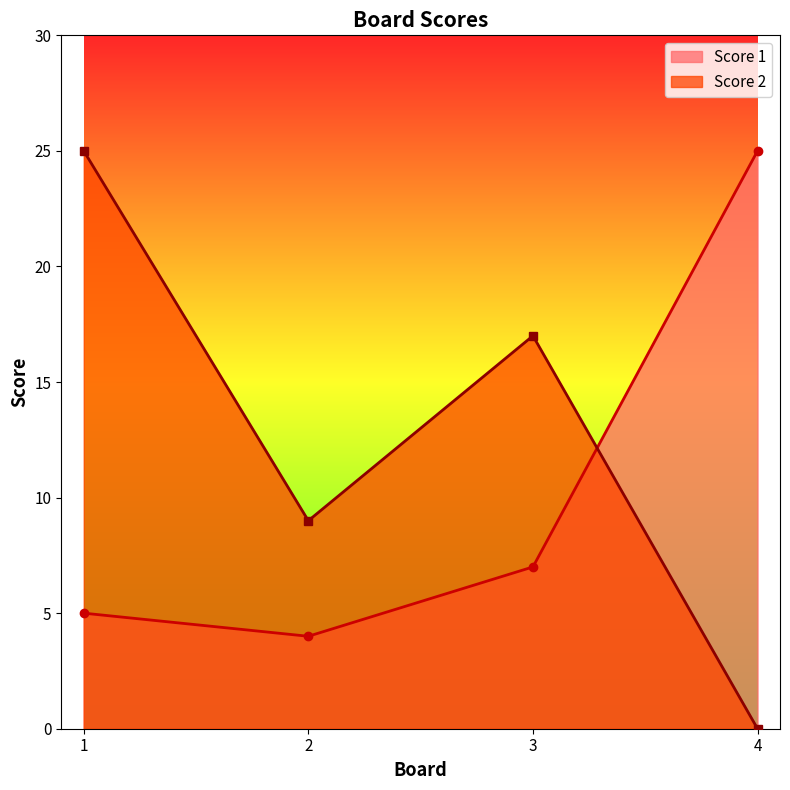

Count the number of data series in this chart.

2